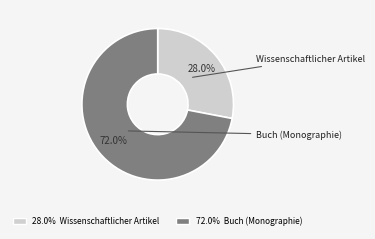

To the nearest percent, what is the average slice percentage?

50%